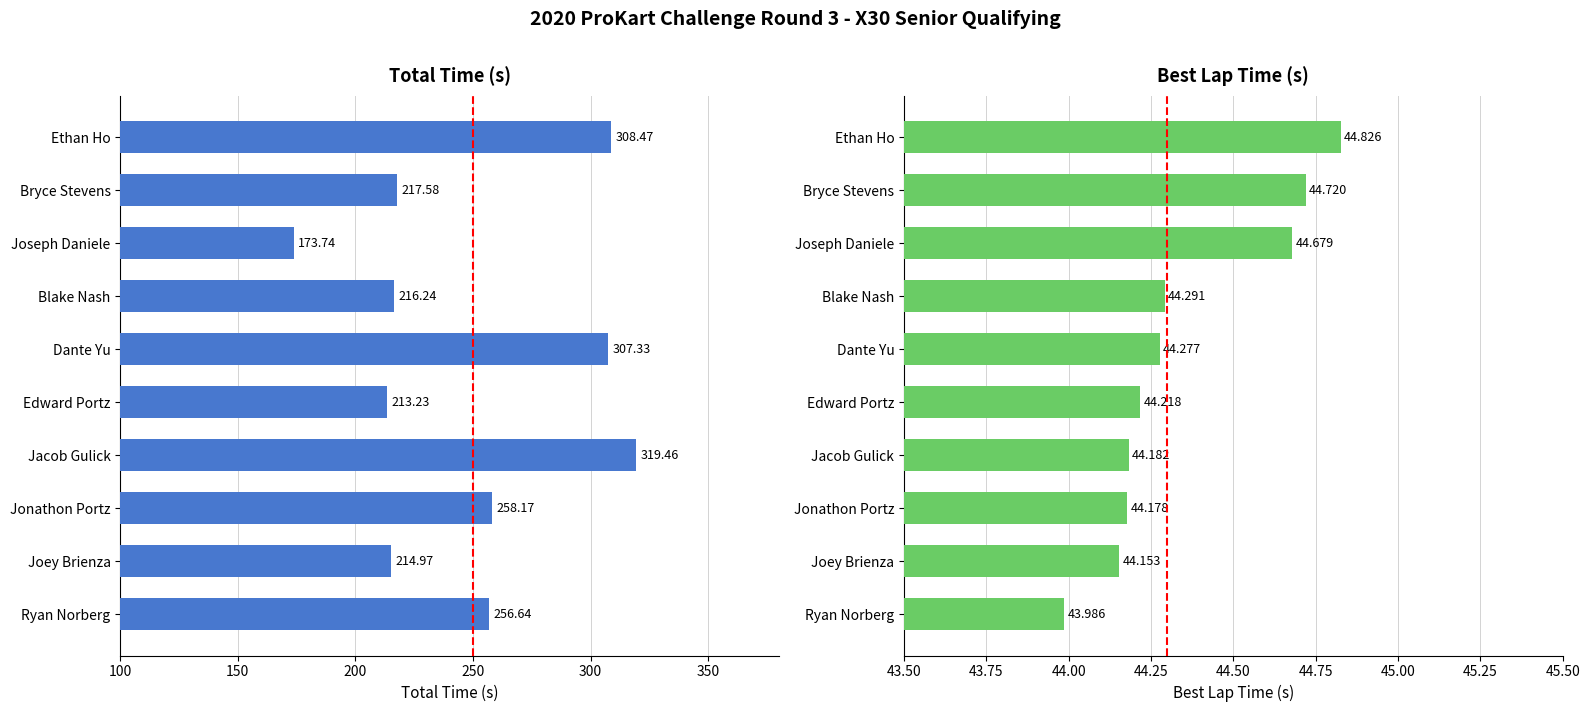

Reading left to right, extract all data points from this chart.

Total Time: 256.6	215.0	258.2	319.5	213.2	307.3	216.2	173.7	217.6	308.5
Best Lap Time: 44.0	44.2	44.2	44.2	44.2	44.3	44.3	44.7	44.7	44.8